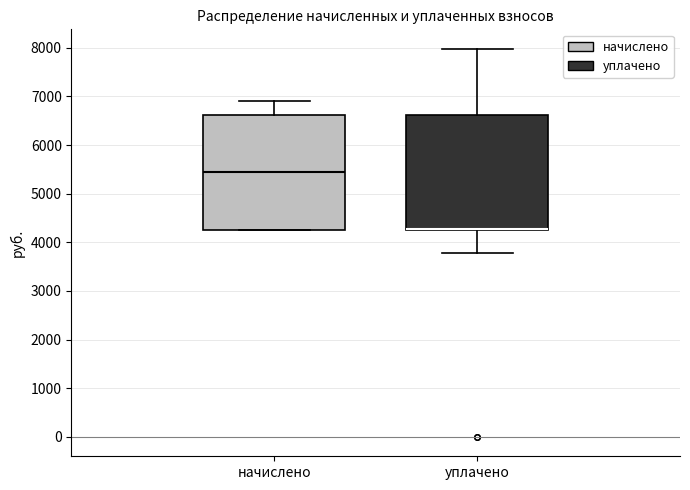

Reading left to right, transcribe this box plot: for each box, give where its median line is, the range the box spans, and where its two whiskers end, as read against the y-axis. The values are not printed on the chart, so give them approximately, as read against the axis.

начислено: median 5400, box 4300 to 6600, whiskers 4300 to 6900
уплачено: median 4300 (drawn on the box's lower edge), box 4300 to 6600, whiskers 3800 to 8000